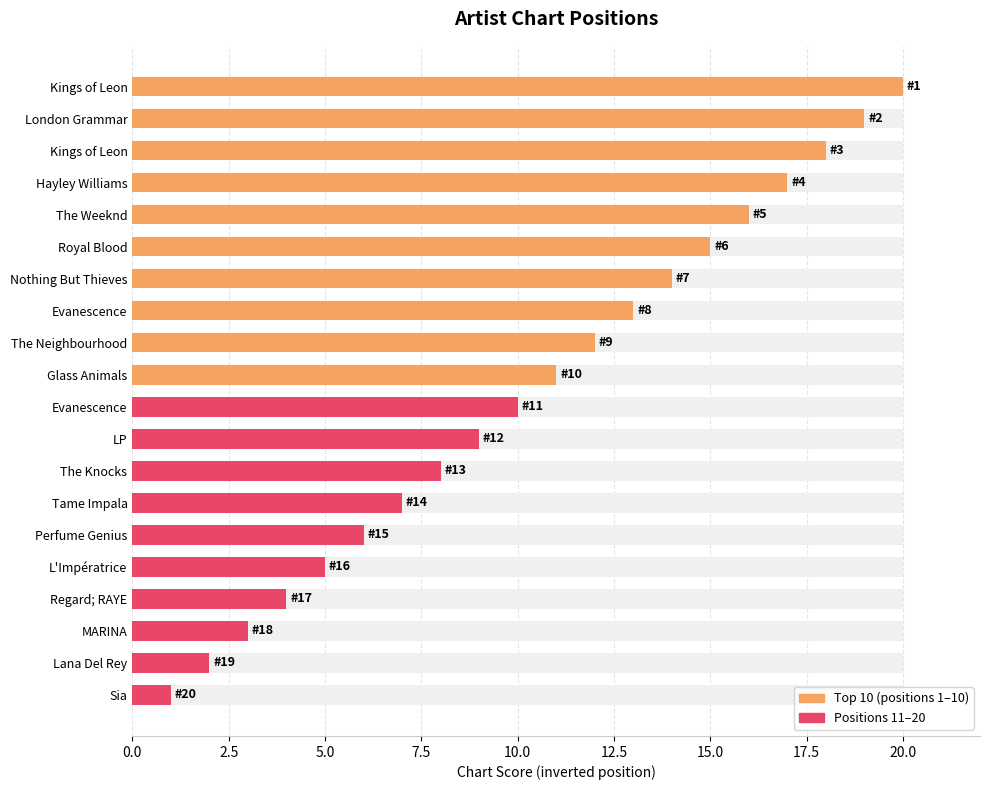

What is the ratio of the value at Perfume Genius to the value at The Knocks?

0.8